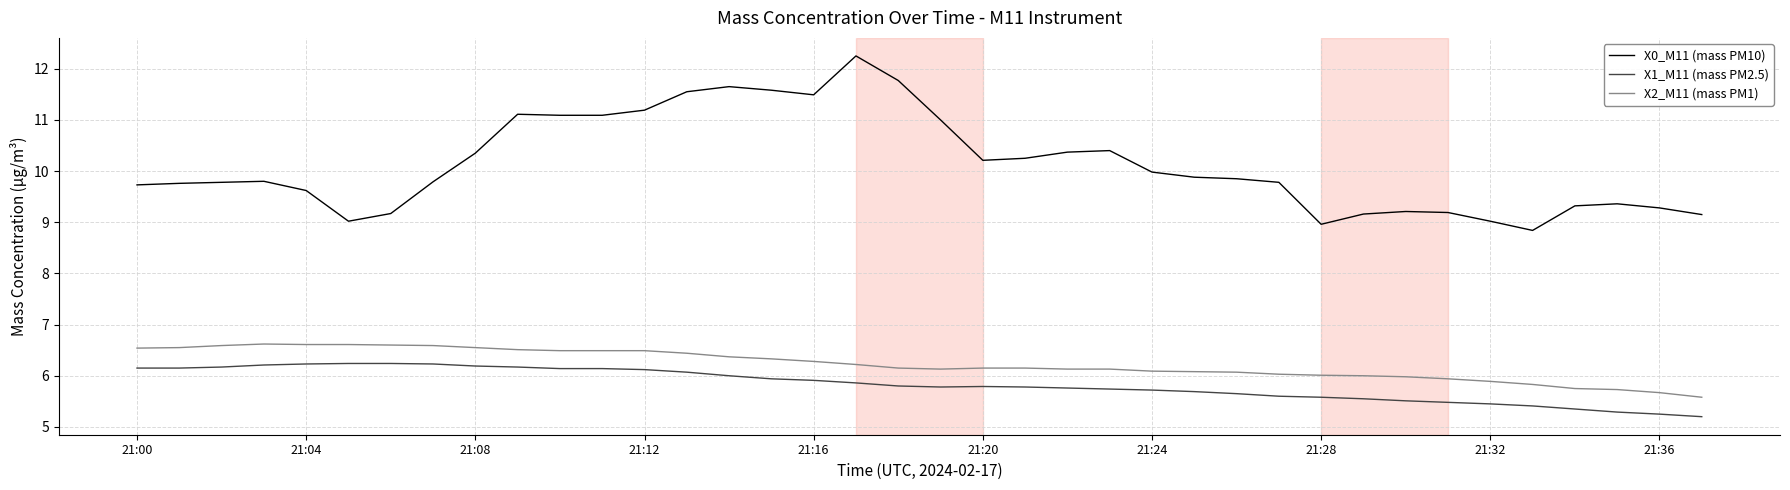

True or false: X0_M11 (mass PM10) has more than 2 interior local peaks.

True